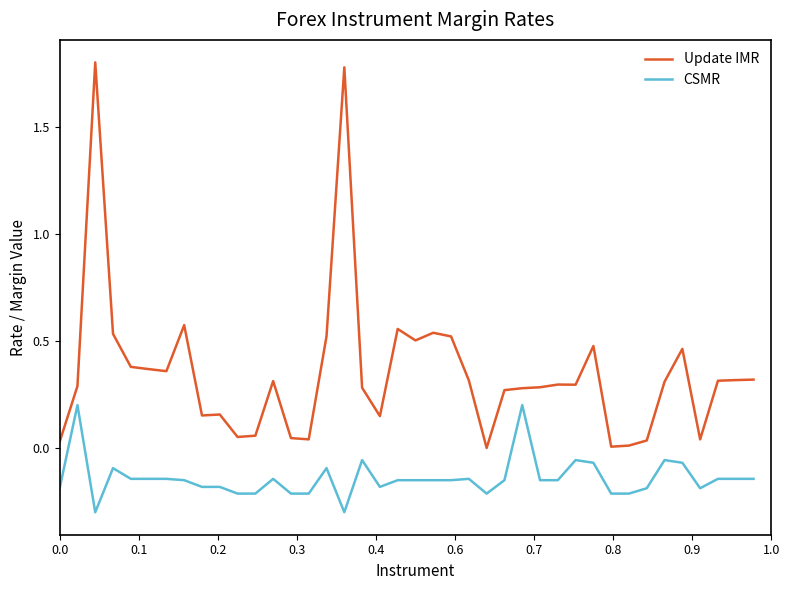

Which series has the largest total across all categories?

Update IMR